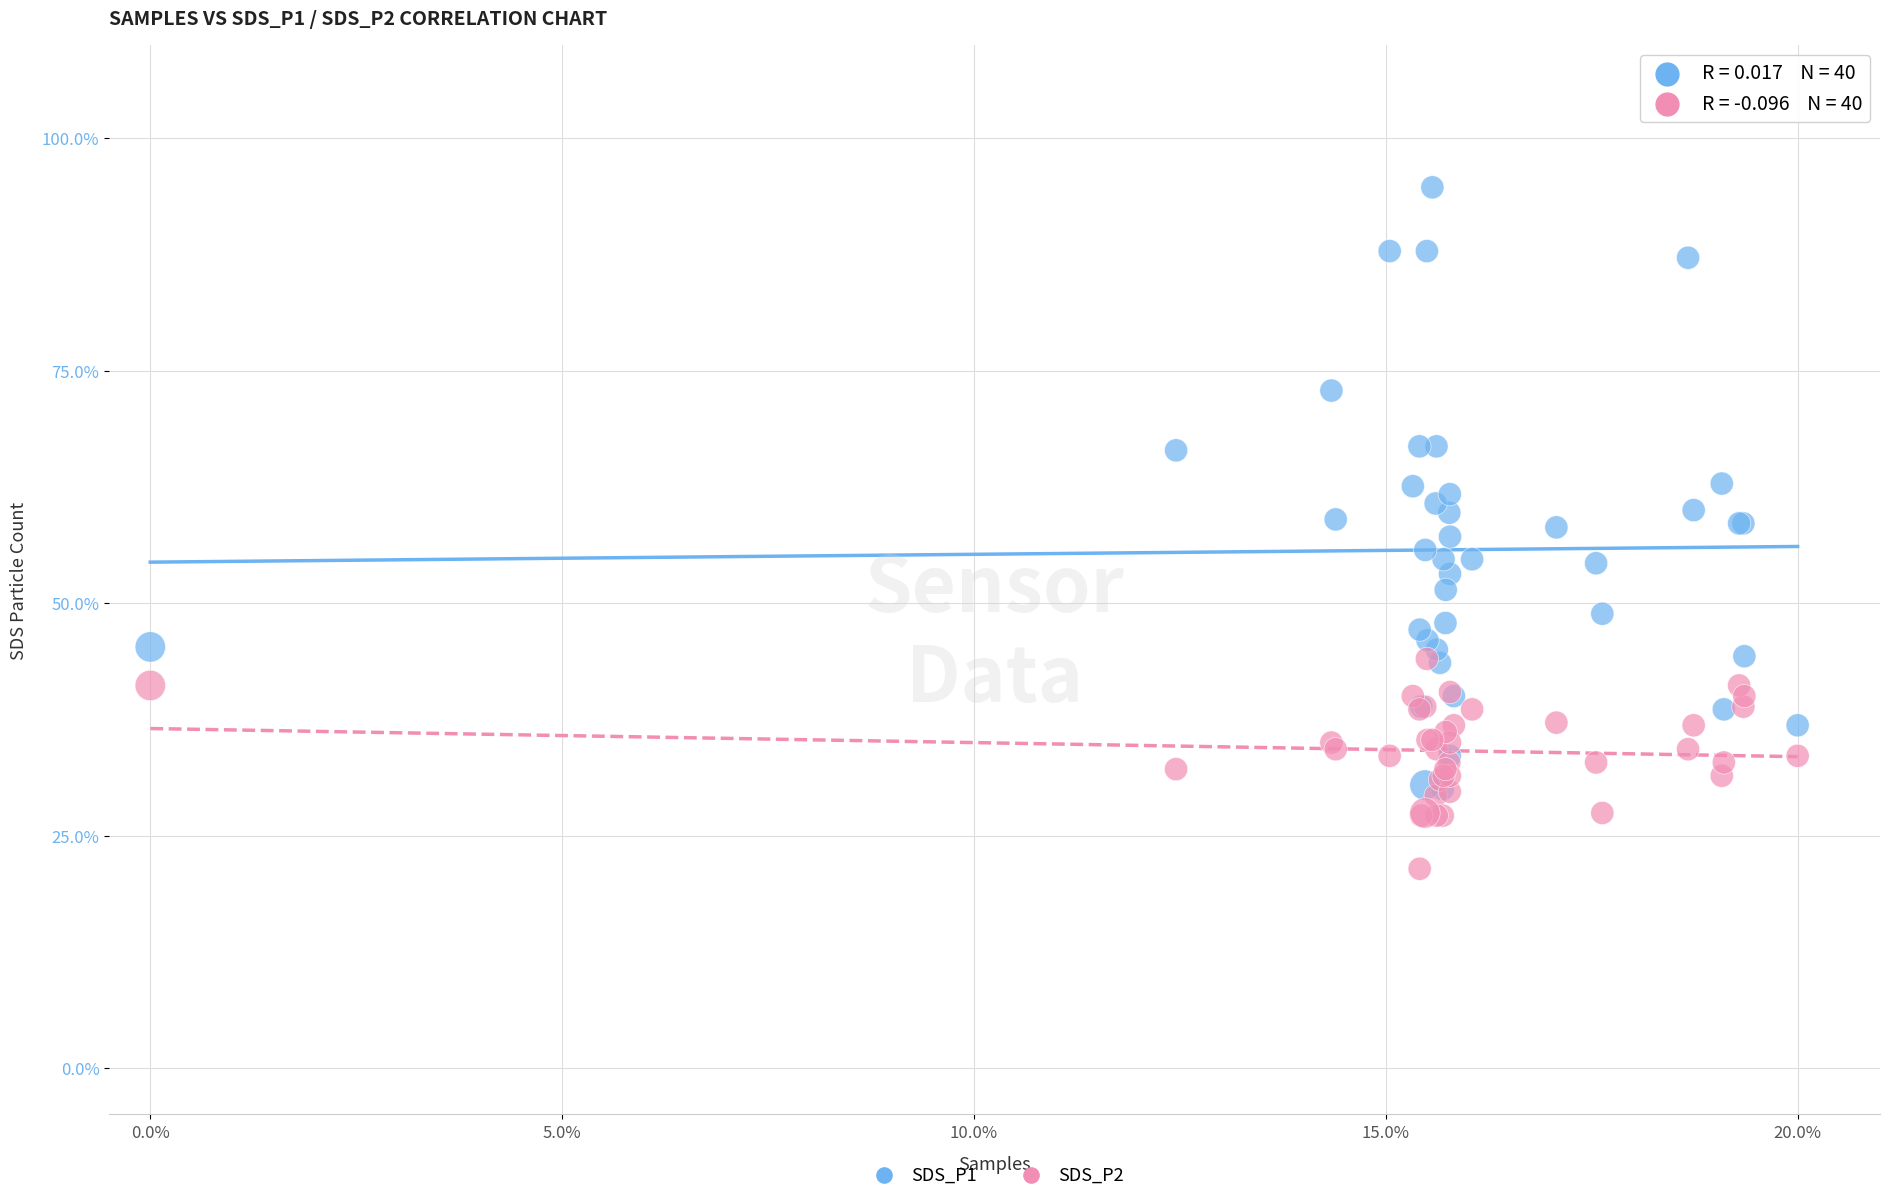

What are all the series names shown in the legend?

SDS_P1, SDS_P2